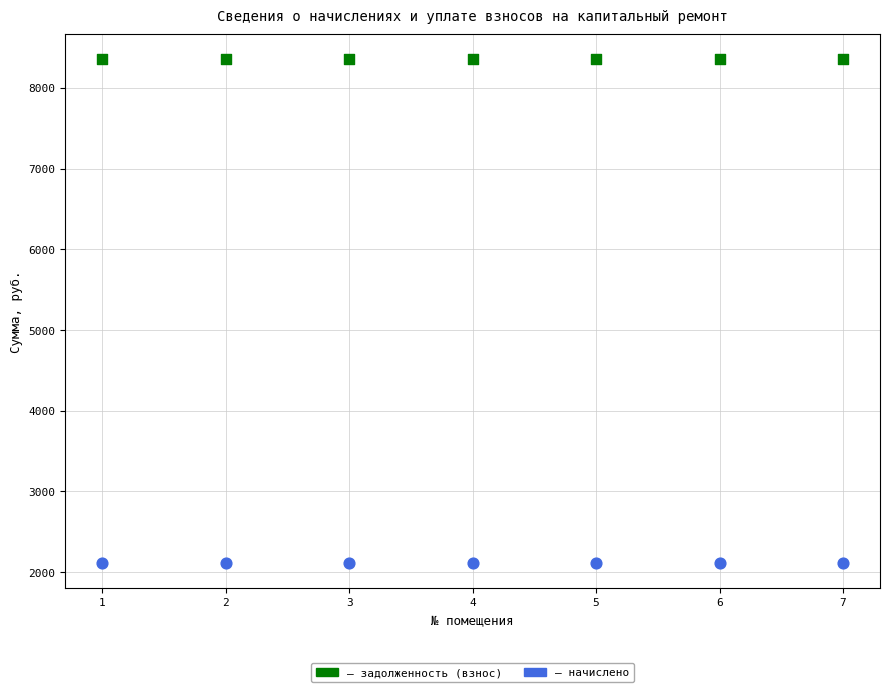

How many data points are displayed?

14